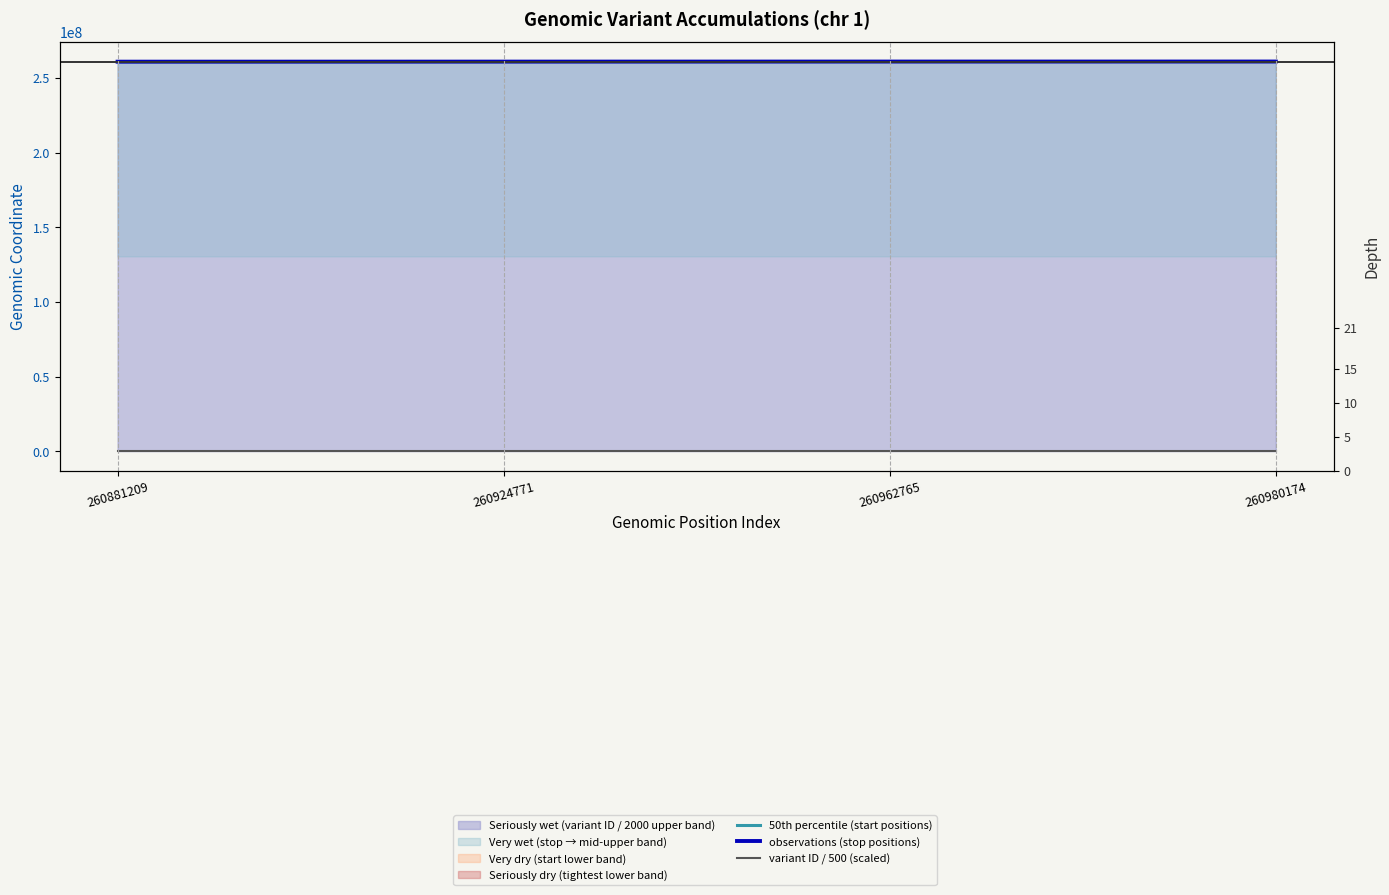

Which has a higher value, 260881209 or 260924771?

260924771